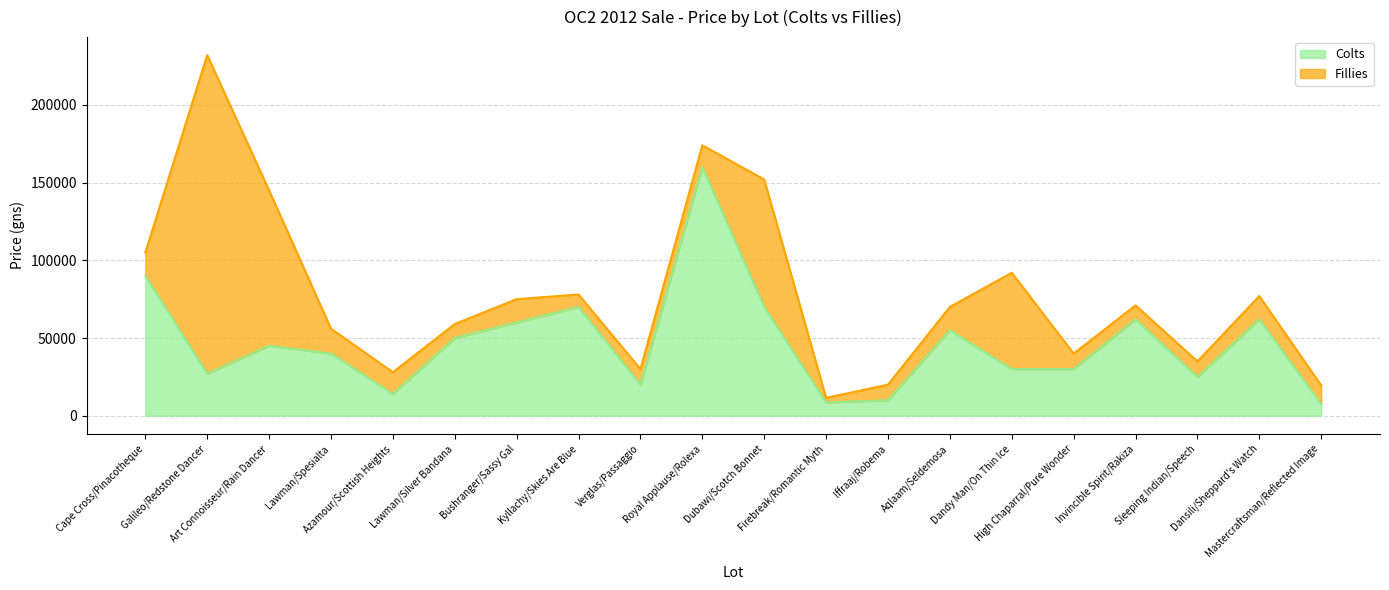

Is it true that the value at Lawman/Silver Bandana is 69908?

False